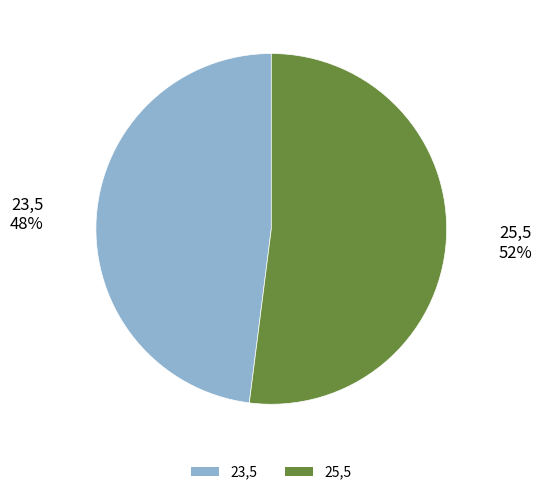

Rank the categories by value from highest to lowest.

25,5, 23,5